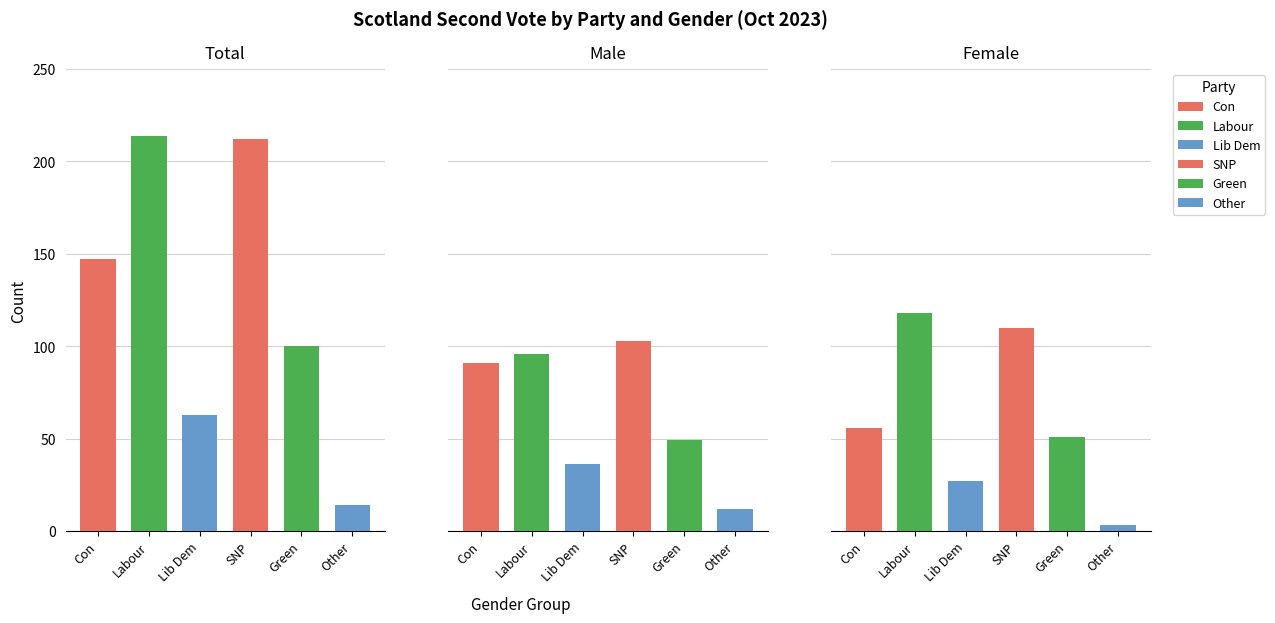

What is the highest value of the Scottish Liberal Democrat series?

63